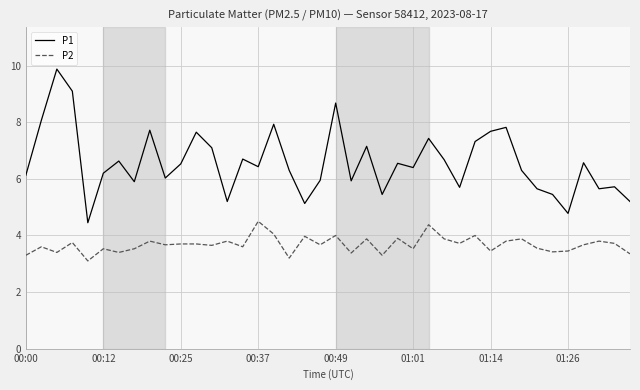

What is the highest value of the P1 series?

9.9